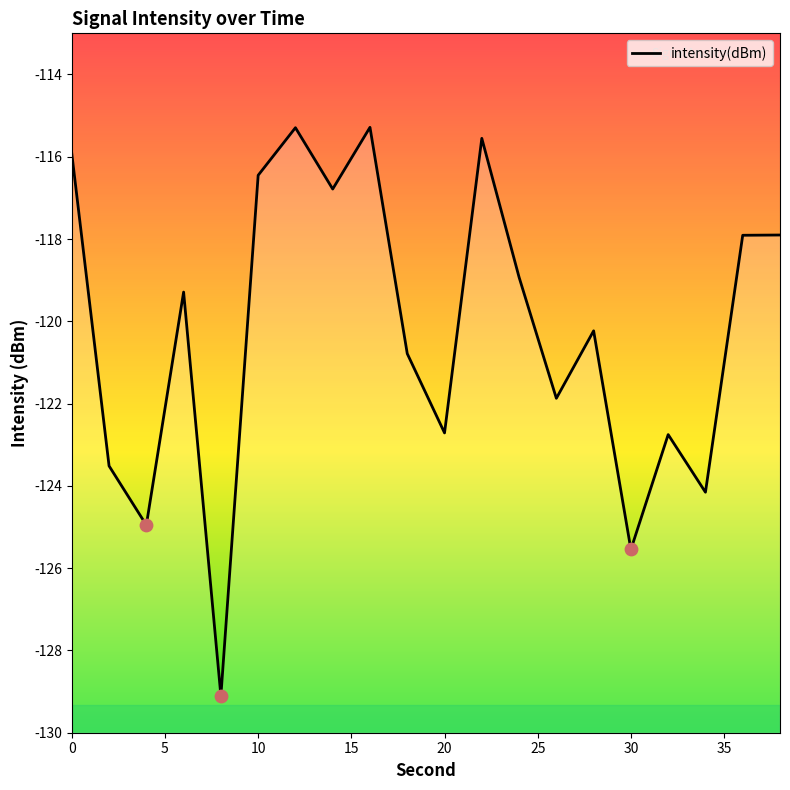

Which has a higher value, 10 or 32?

10